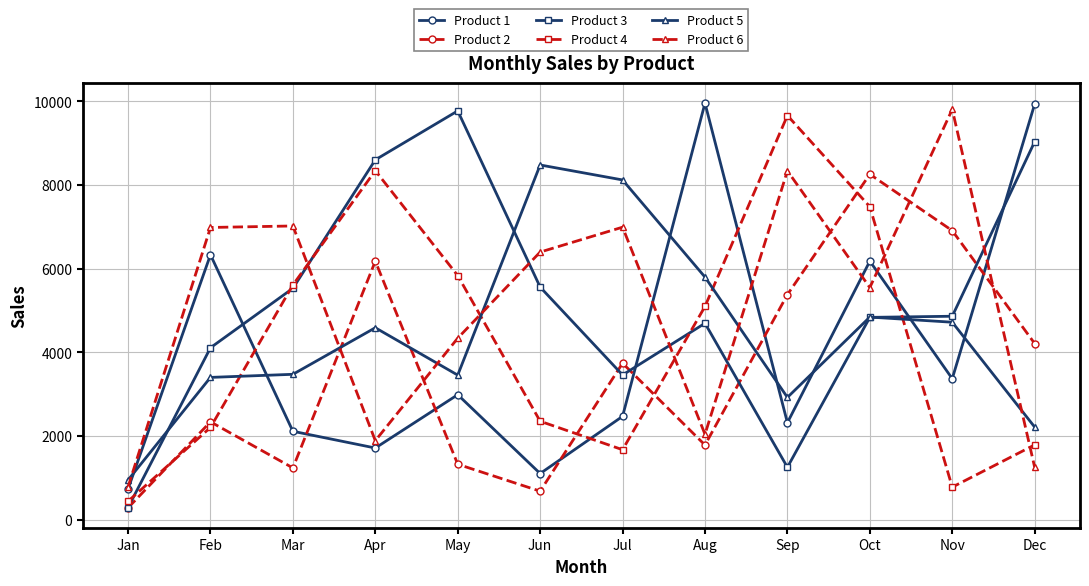

What is the spread (max minus min) of values at Oct?

3421